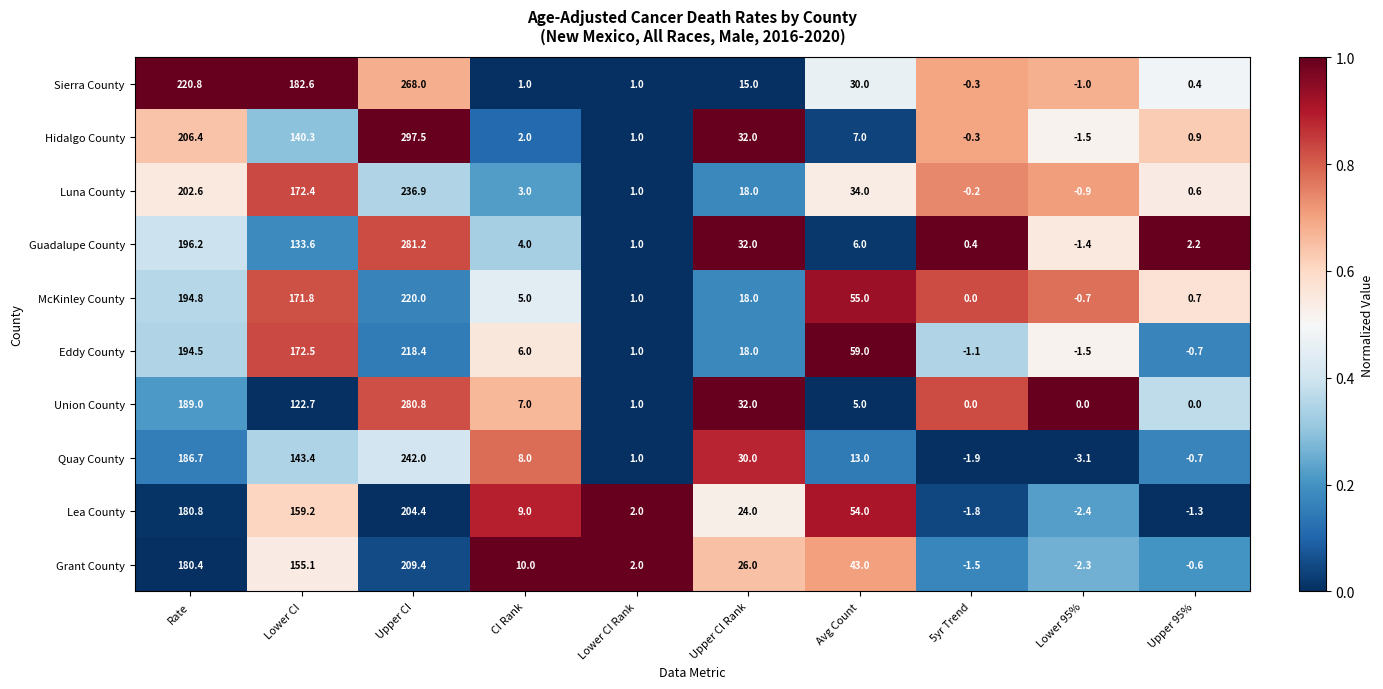

How many distinct data groups are displayed?

10